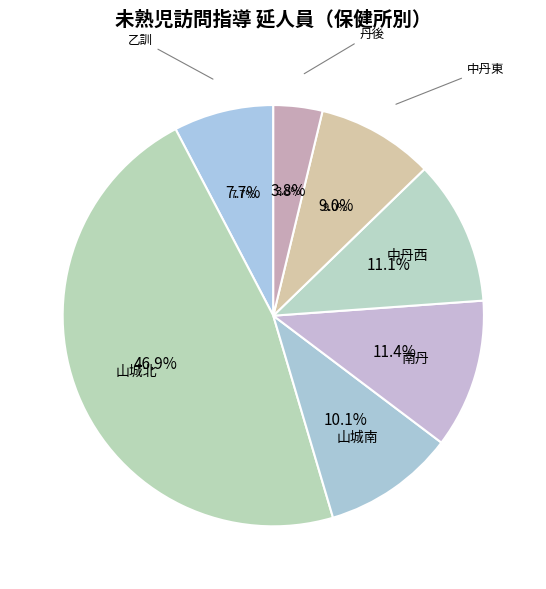

To the nearest percent, what percentage of the pie is 山城北?

47%